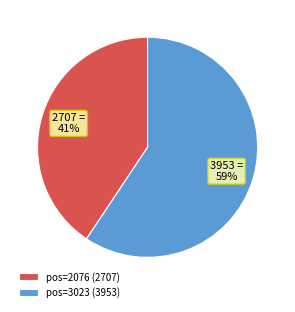

To the nearest percent, what portion does pos=3023 (3953) represent?

59%